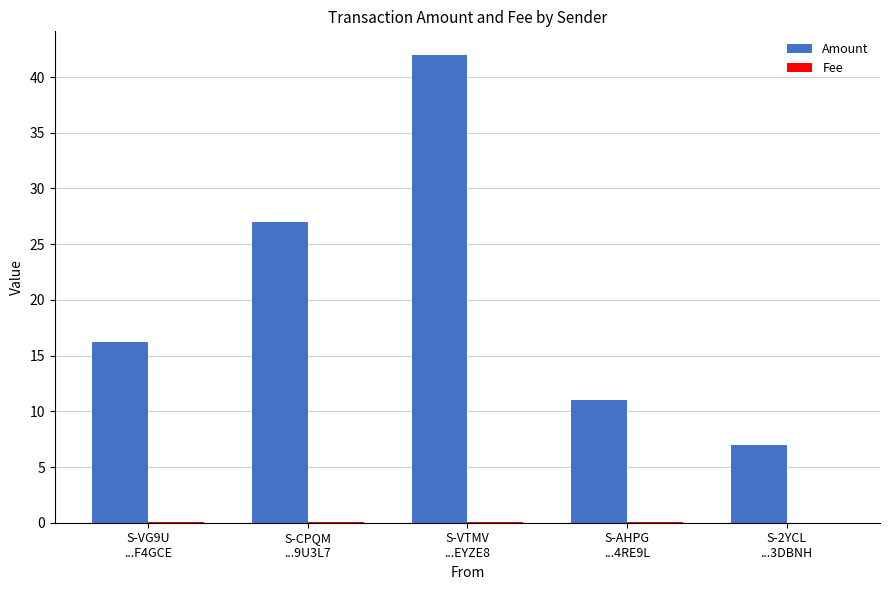

What is the maximum value shown in the chart?

42.0